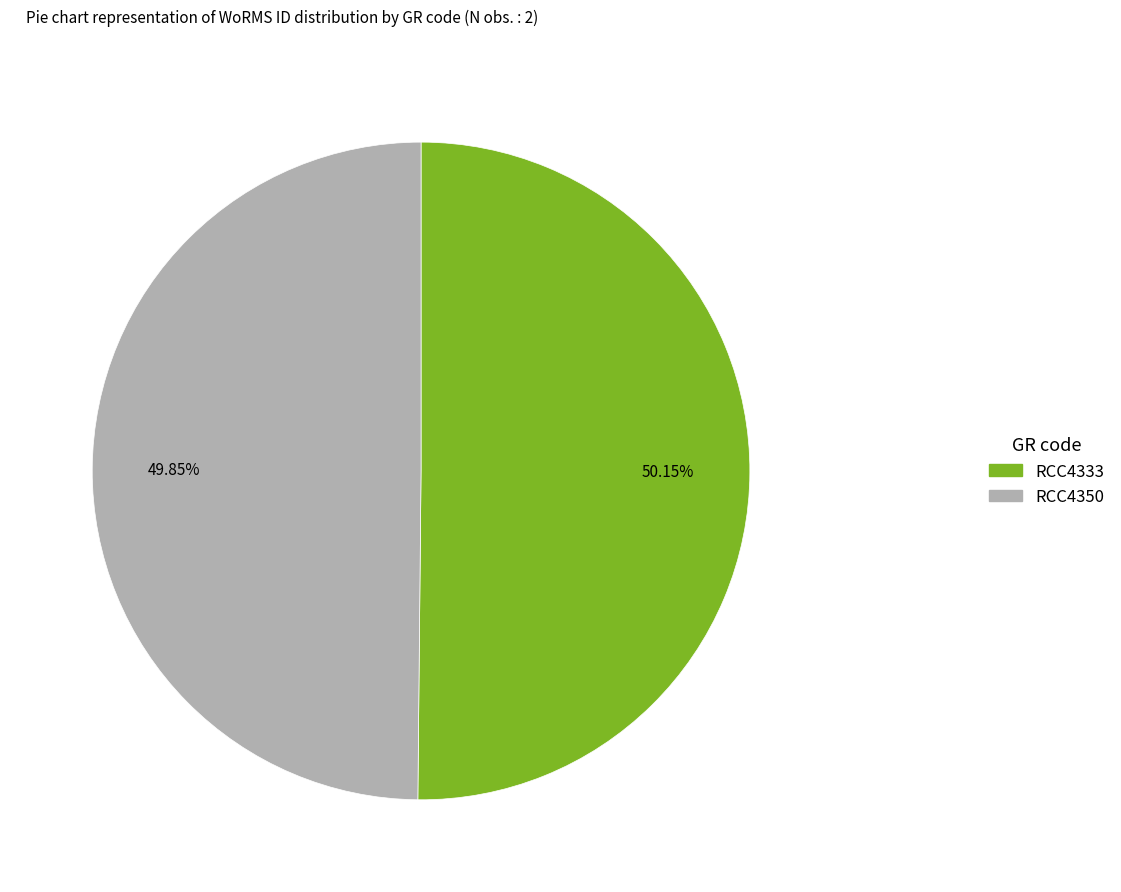

Is there a majority slice in this chart?

Yes